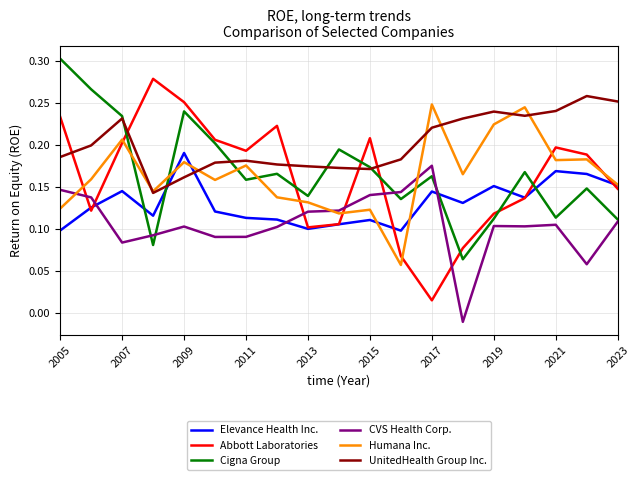

Which series has the largest total across all categories?

UnitedHealth Group Inc.